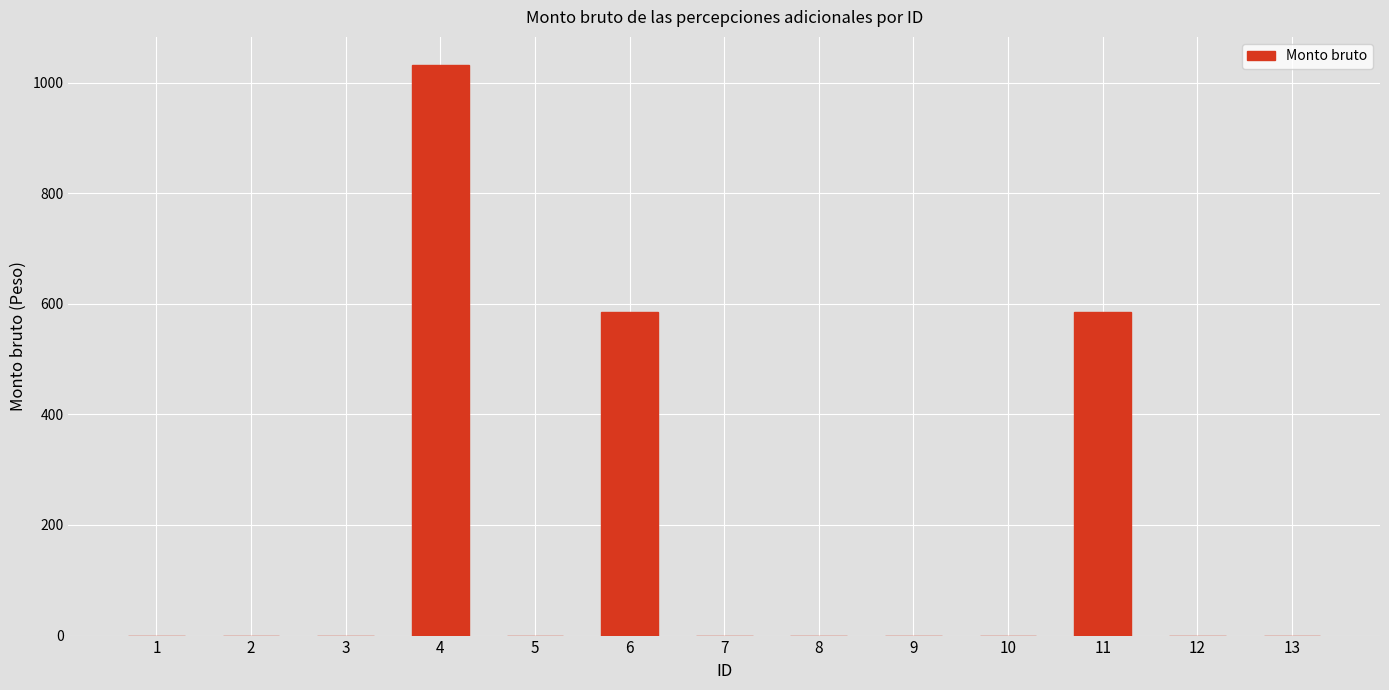

Is it true that the value at 10 is 555.1?

False